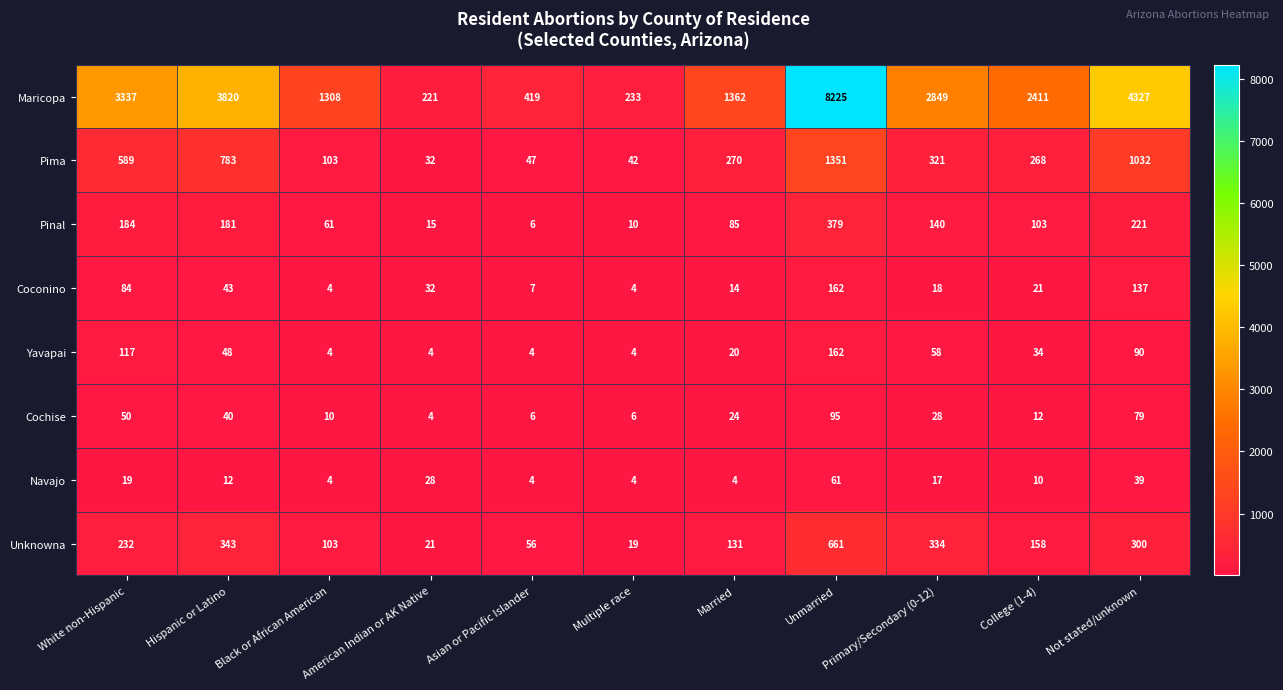

Rank the categories by Maricopa value from lowest to highest.

American Indian or AK Native, Multiple race, Asian or Pacific Islander, Black or African American, Married, College (1-4), Primary/Secondary (0-12), White non-Hispanic, Hispanic or Latino, Not stated/unknown, Unmarried